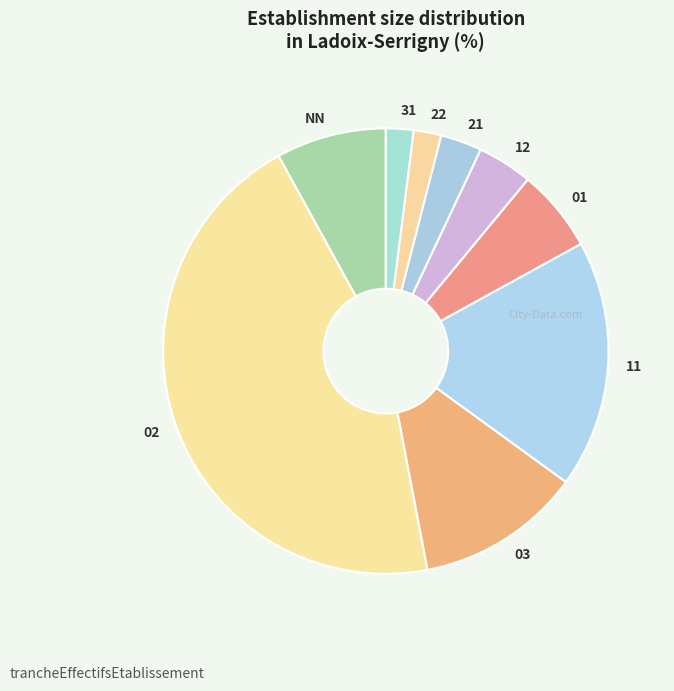

Is the sum of 22 and 31 greater than half?

No